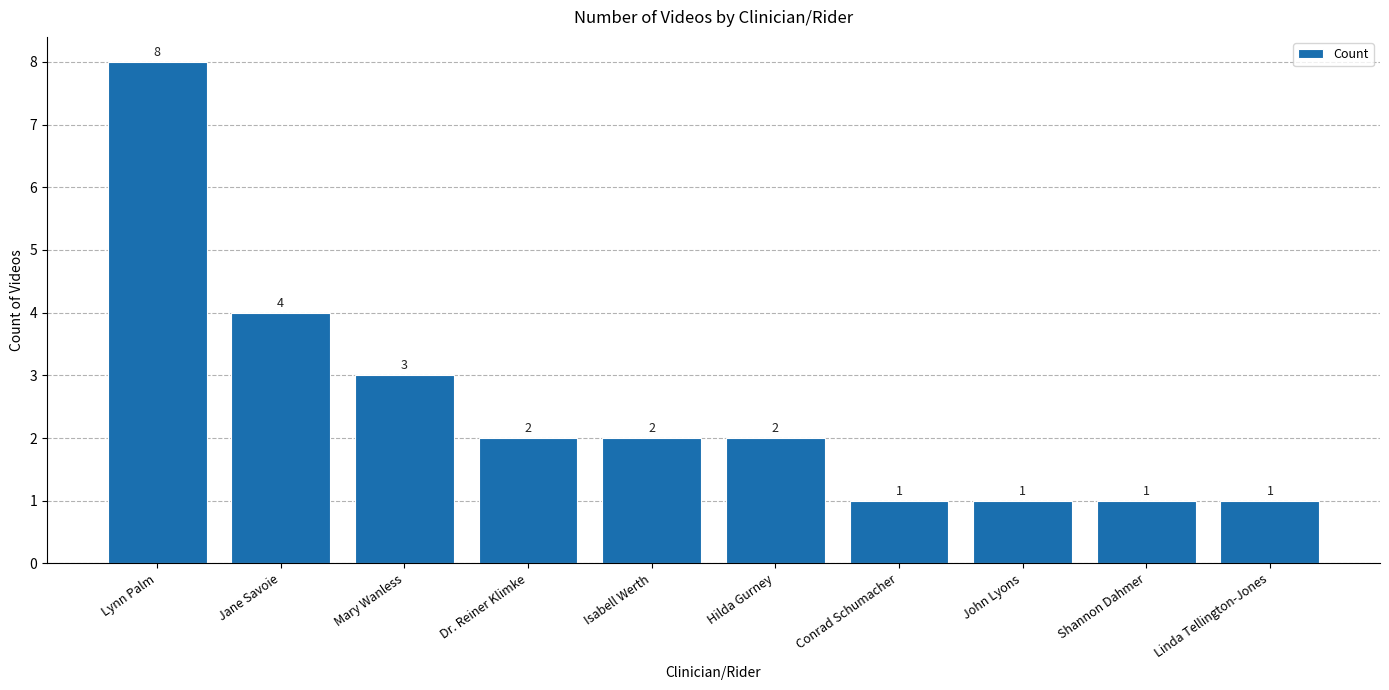

How many distinct data groups are displayed?

1